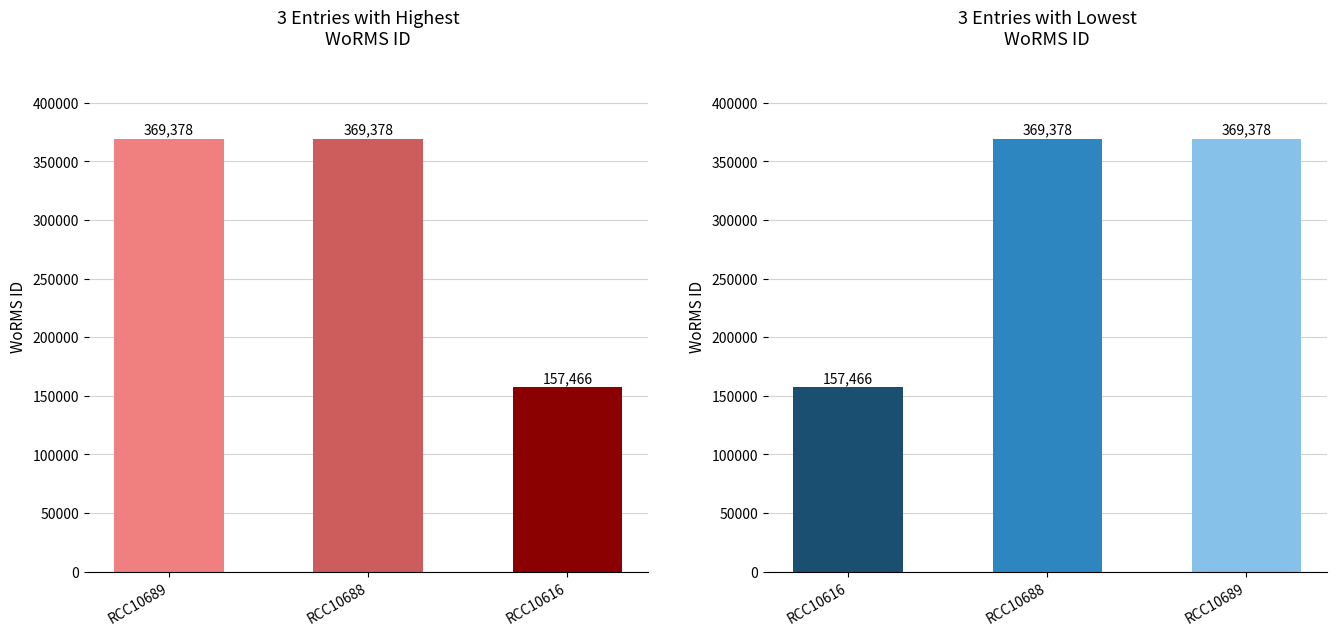

Count the values in the range 157466 to 369378.

3